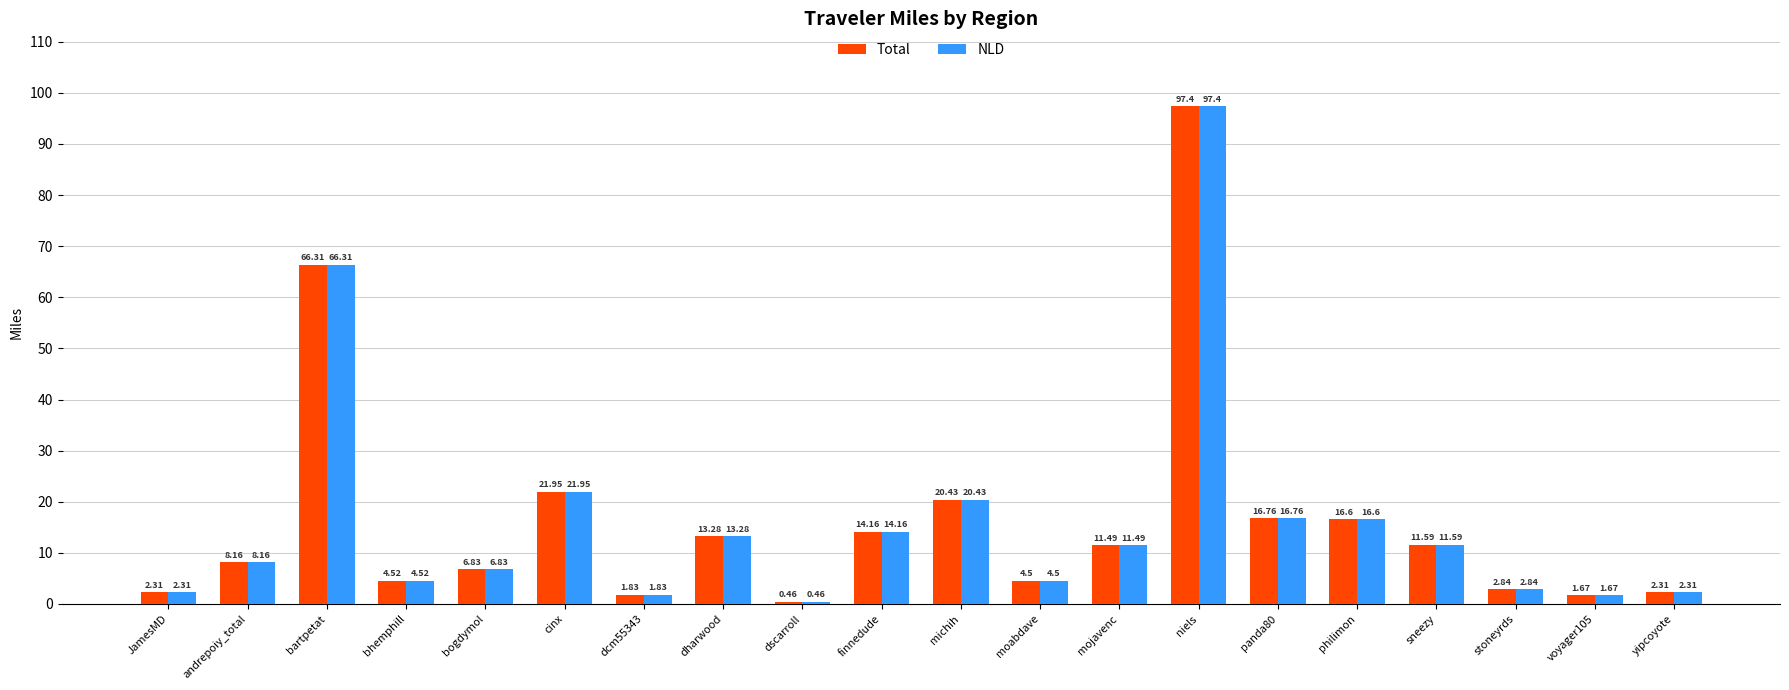

What is the label of the 12th bar from the right?

dscarroll